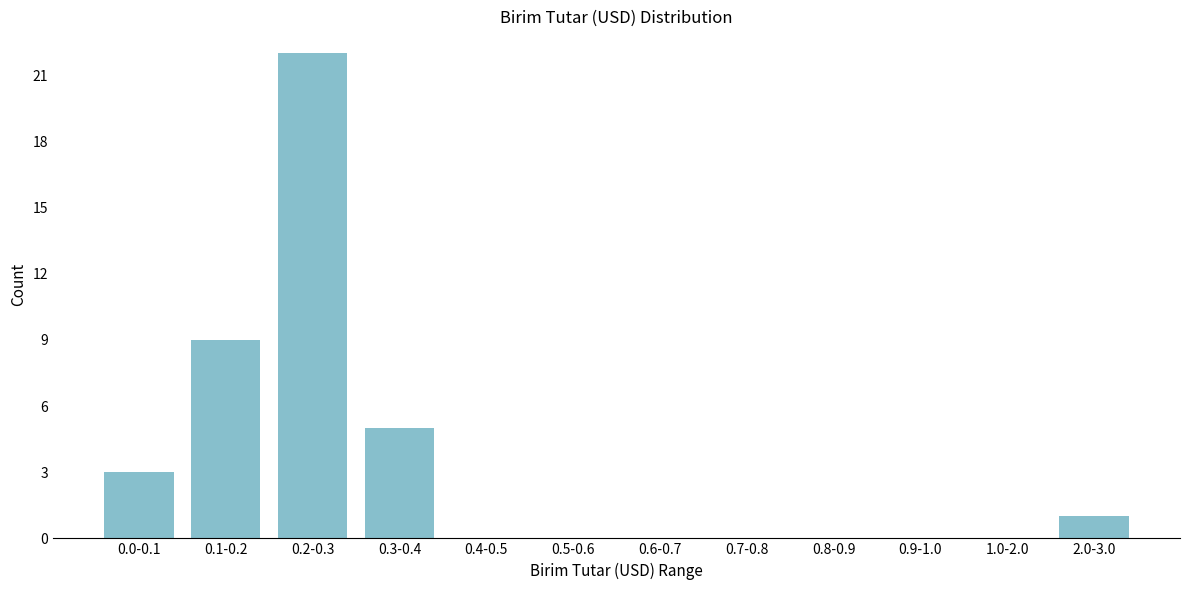

Reading left to right, extract all data points from this chart.

0.0-0.1=3	0.1-0.2=9	0.2-0.3=22	0.3-0.4=5	0.4-0.5=0	0.5-0.6=0	0.6-0.7=0	0.7-0.8=0	0.8-0.9=0	0.9-1.0=0	1.0-2.0=0	2.0-3.0=1